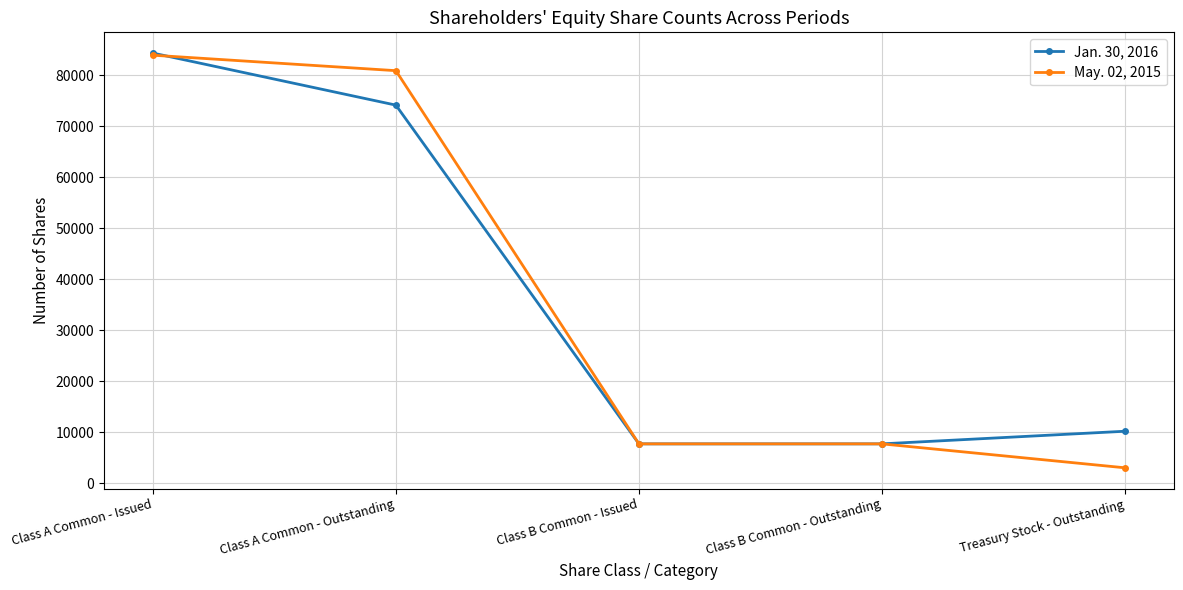

The May. 02, 2015 series shows 53755 at Class A Common - Issued. True or false?

False